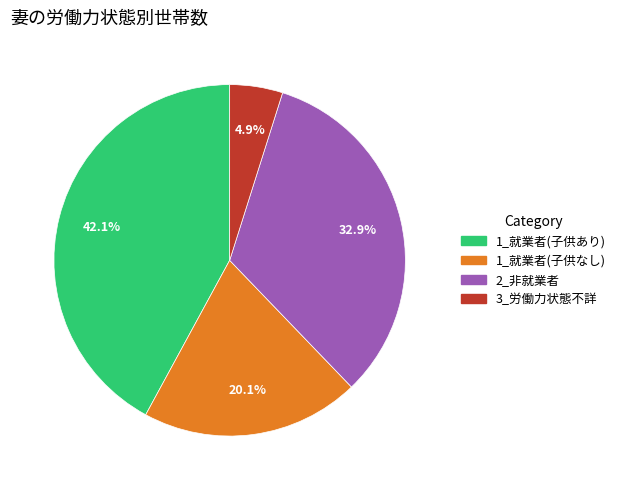

Does any single category account for the majority?

No